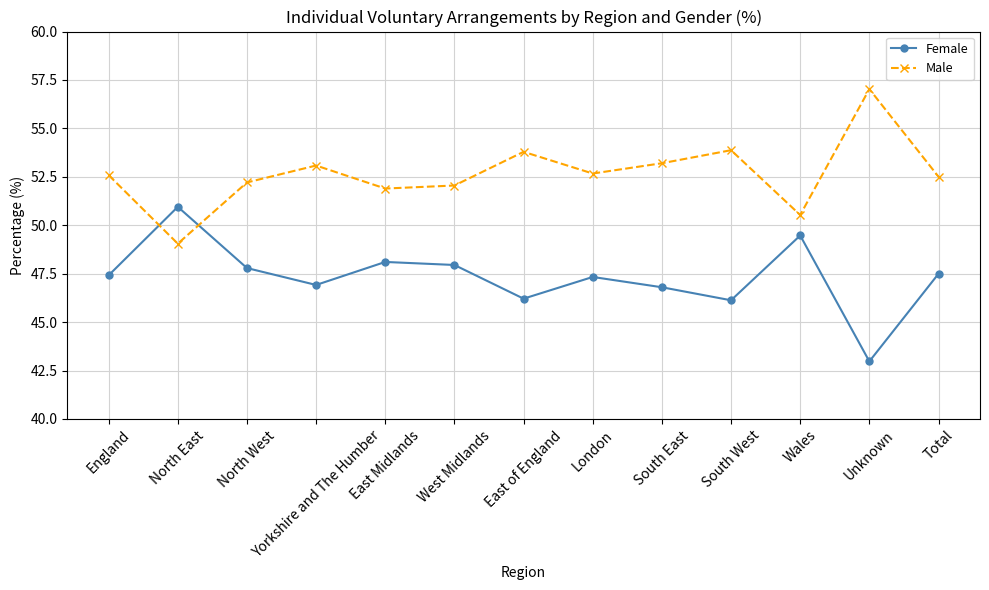

Reading right to left, list all the values displayed in this chart.

Female: Total=47.5	Unknown=43.0	Wales=49.5	South West=46.1	South East=46.8	London=47.3	East of England=46.2	West Midlands=47.9	East Midlands=48.1	Yorkshire and The Humber=46.9	North West=47.8	North East=51.0	England=47.4
Male: Total=52.5	Unknown=57.0	Wales=50.5	South West=53.9	South East=53.2	London=52.7	East of England=53.8	West Midlands=52.1	East Midlands=51.9	Yorkshire and The Humber=53.1	North West=52.2	North East=49.0	England=52.6